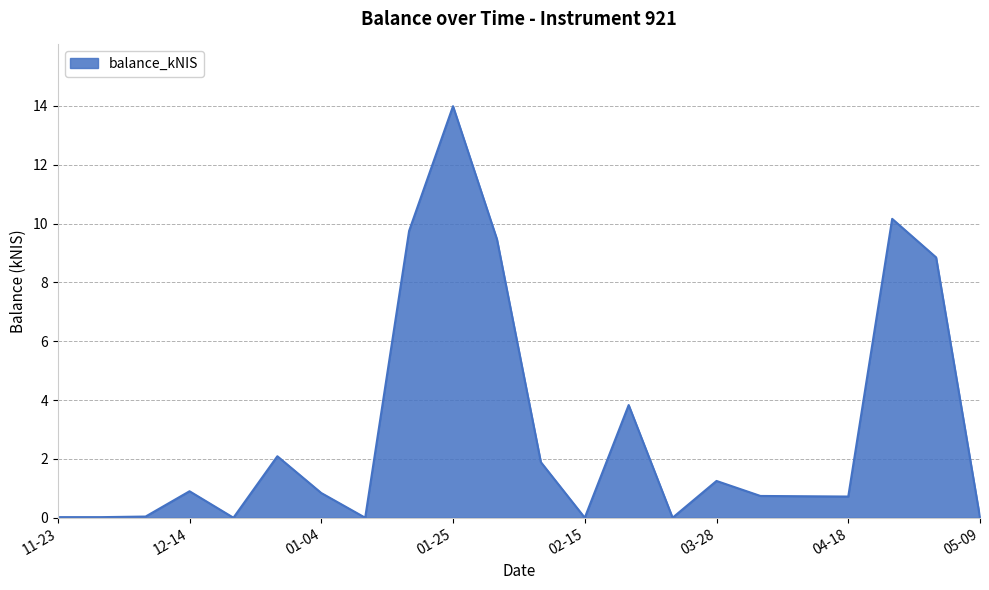

What is the difference between the maximum and minimum values?

14.0